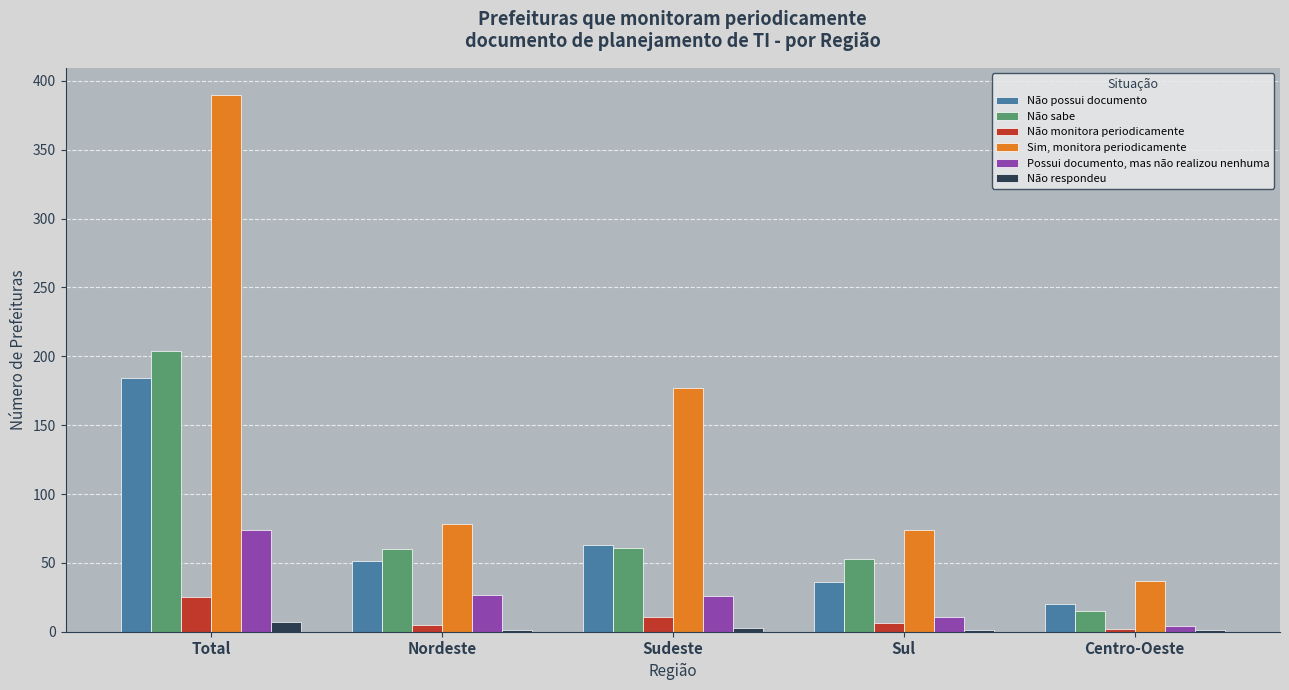

Which series changed the most between Total and Sul?

Sim, monitora periodicamente